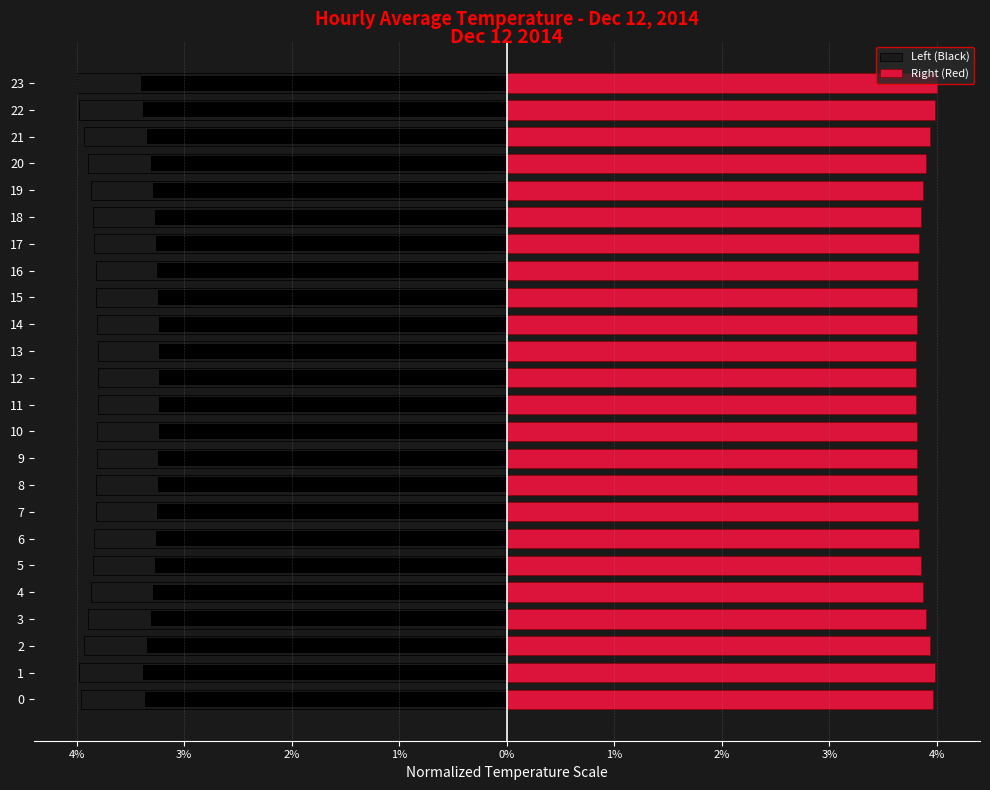

Rank the series at 2% from highest to lowest value.

Right (Red), Left (Black)